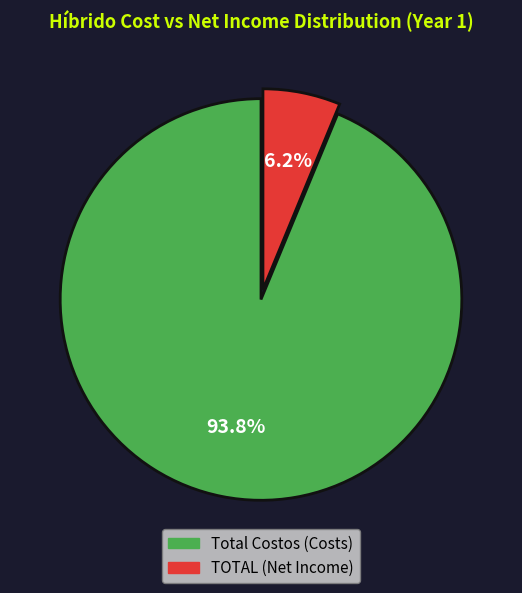

Rank the categories by value from lowest to highest.

TOTAL, Total Costos